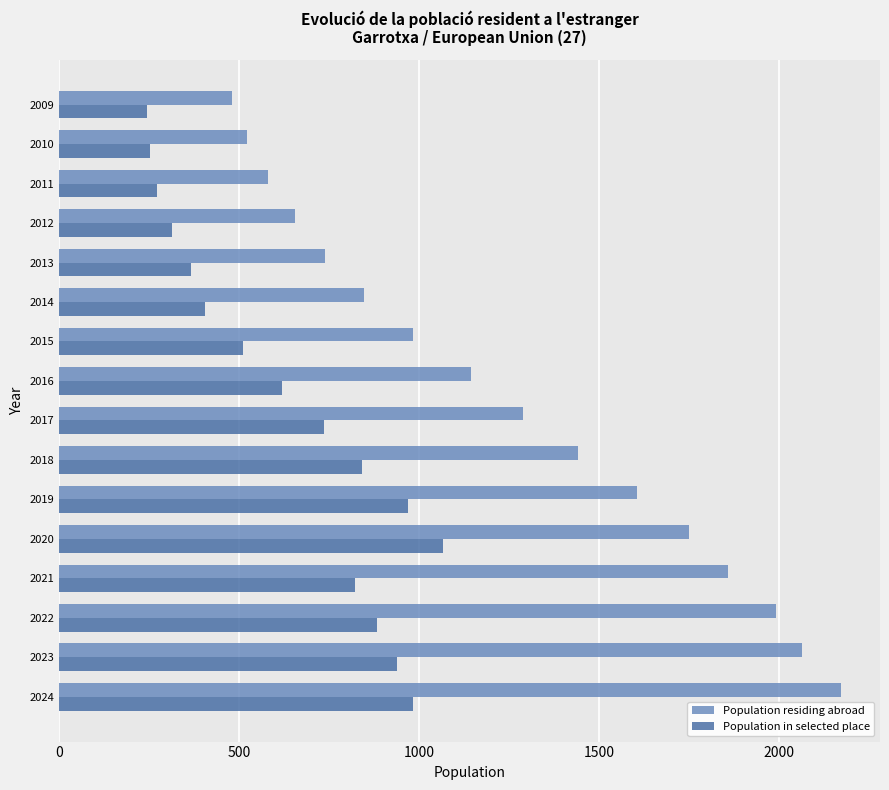

Is the value of Population residing abroad at 2019 greater than the value of Population in selected place at 2020?

Yes